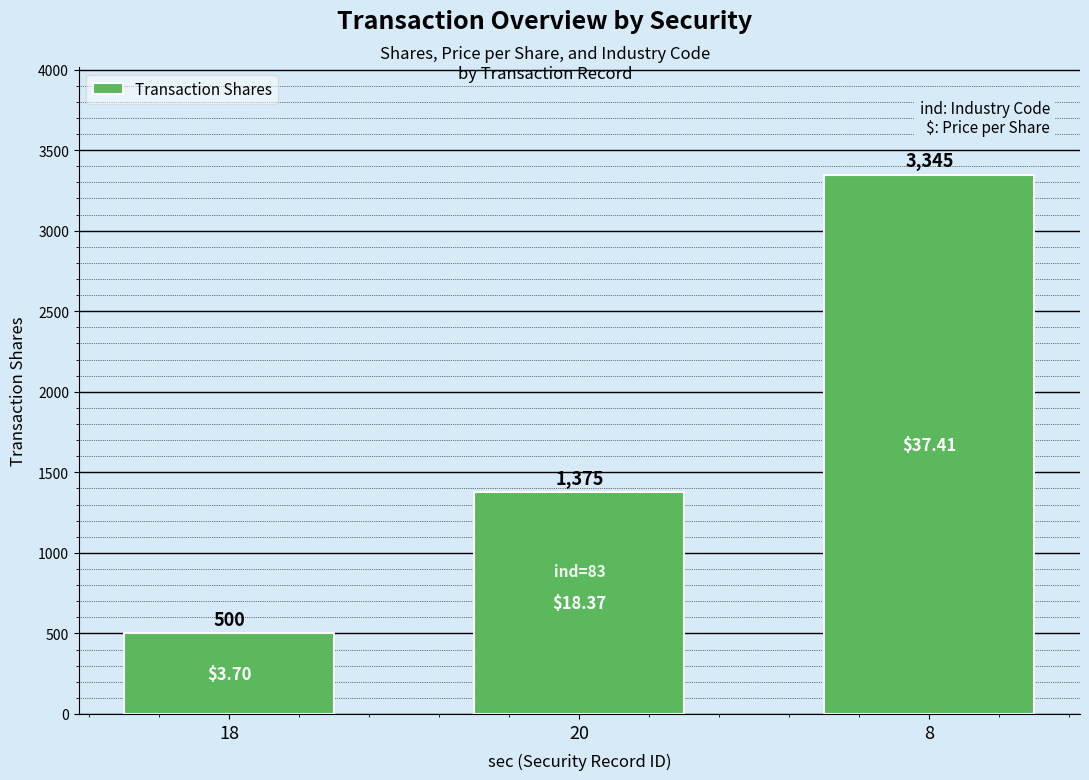

List the labels in order of value, largest first.

8, 20, 18